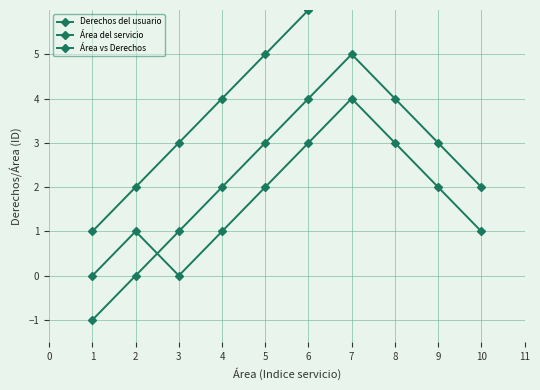

List the series in order of their overall mean, highest first.

Derechos del usuario, Área vs Derechos, Área del servicio